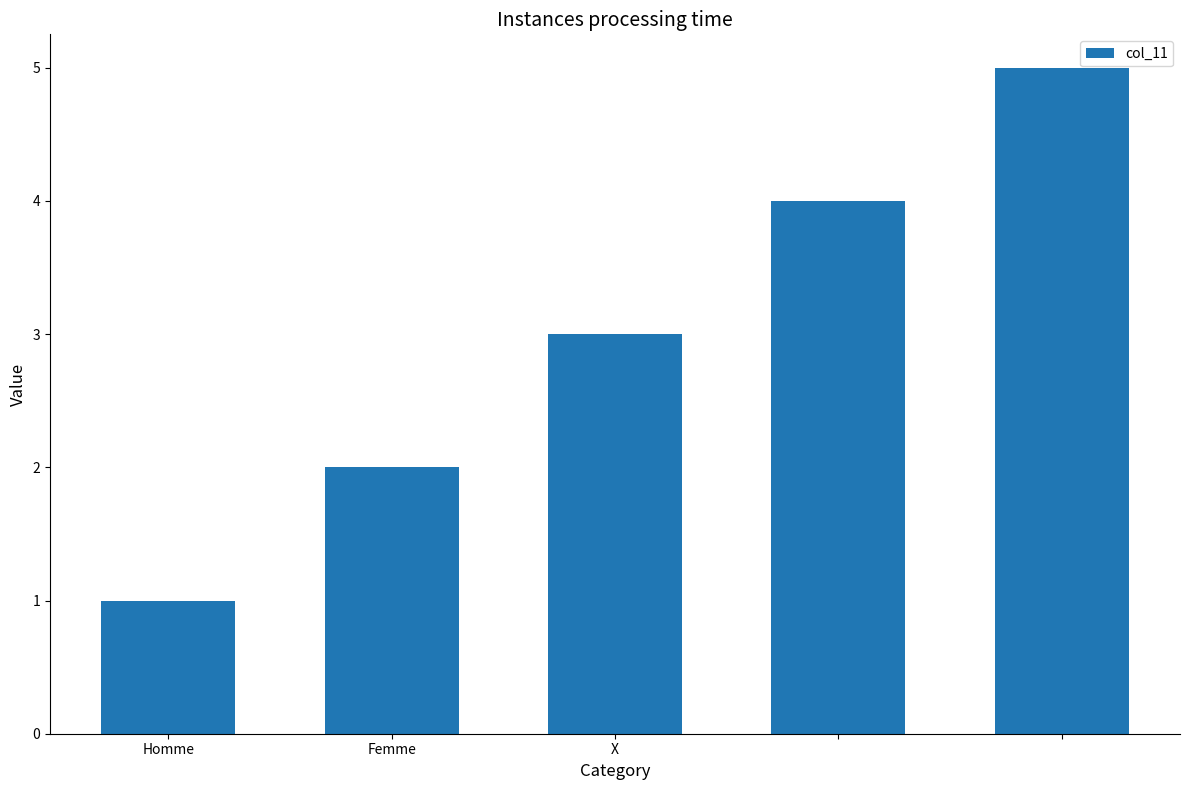

What is the average value?

3